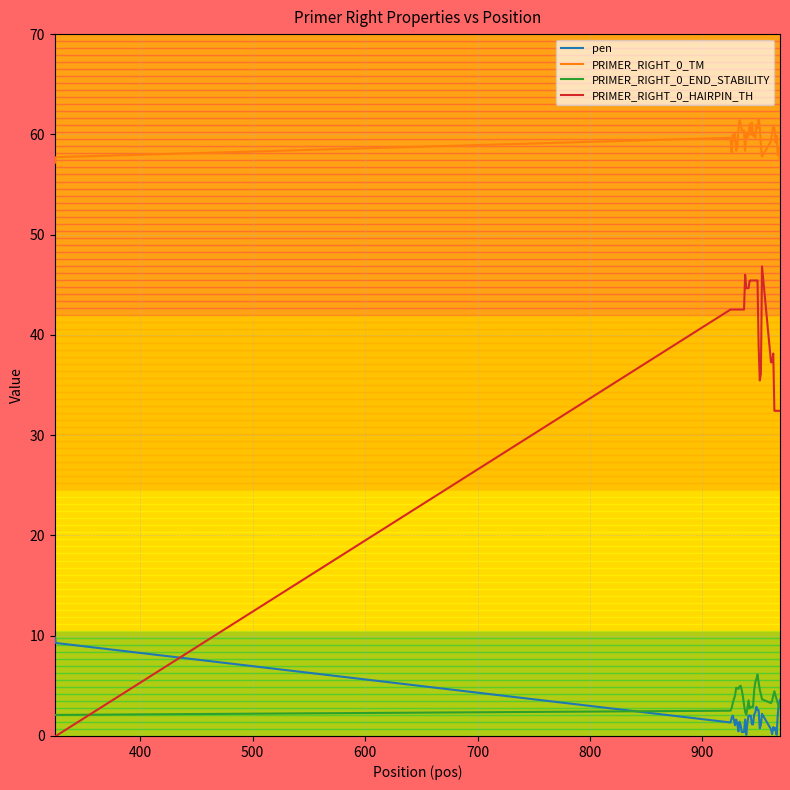

Is this an area chart (filled region under the line)?

No